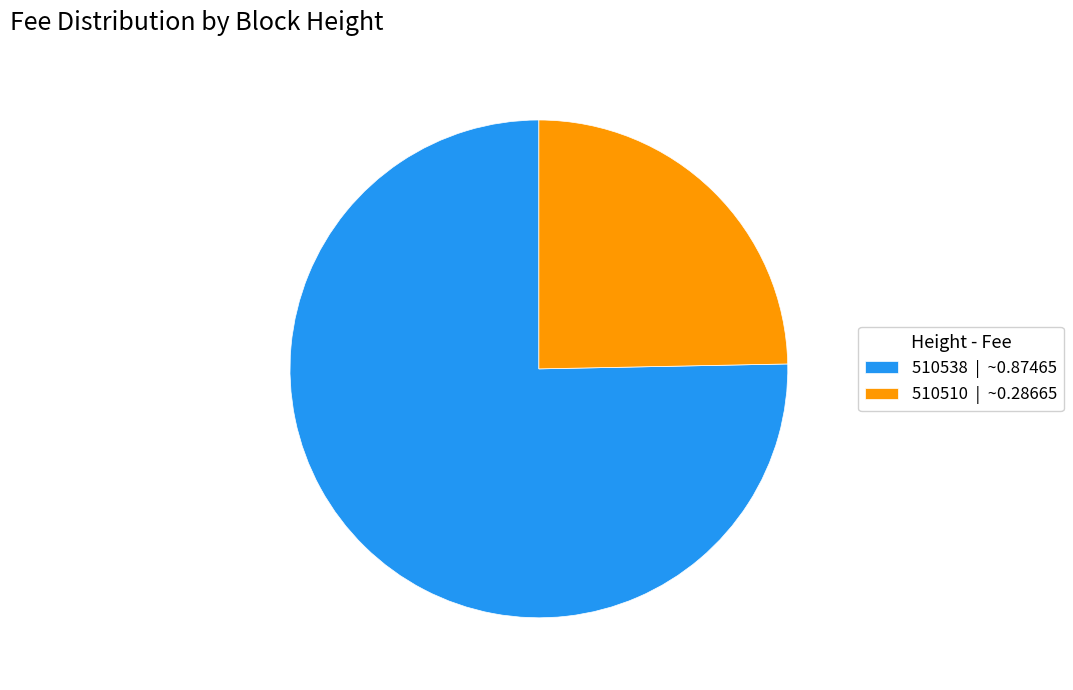

What is the largest slice in the pie chart?

510538